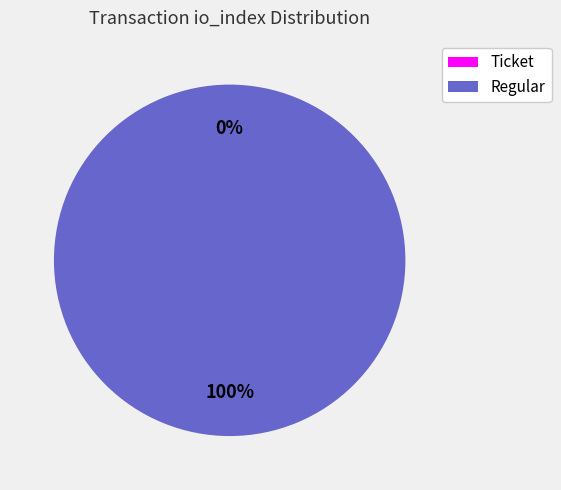

Between Regular (io_index=65) and Ticket (io_index=0), which is larger?

Regular (io_index=65)